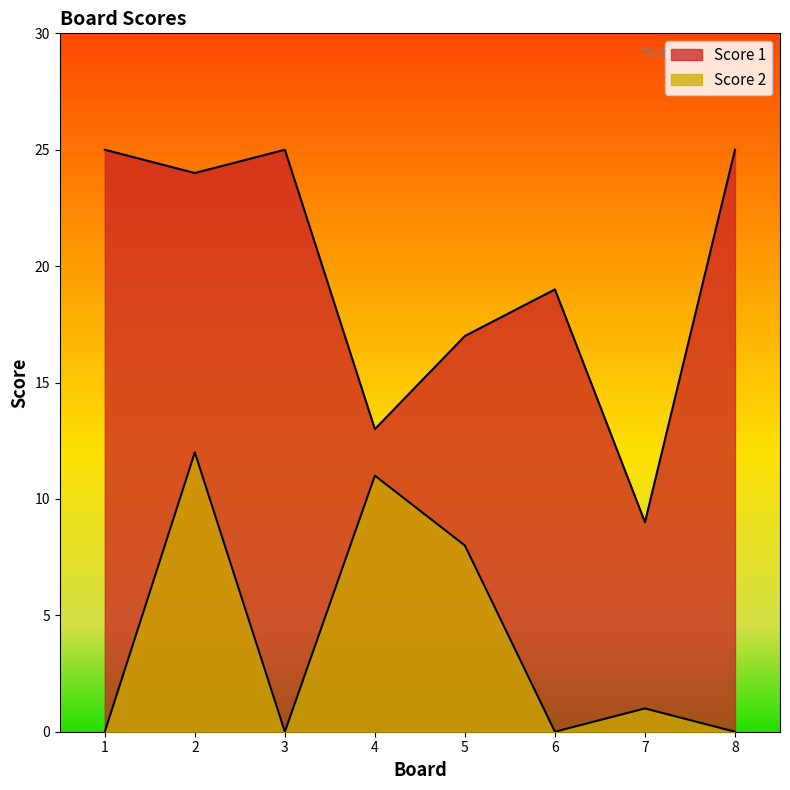

Which series has the largest total across all categories?

Score 1